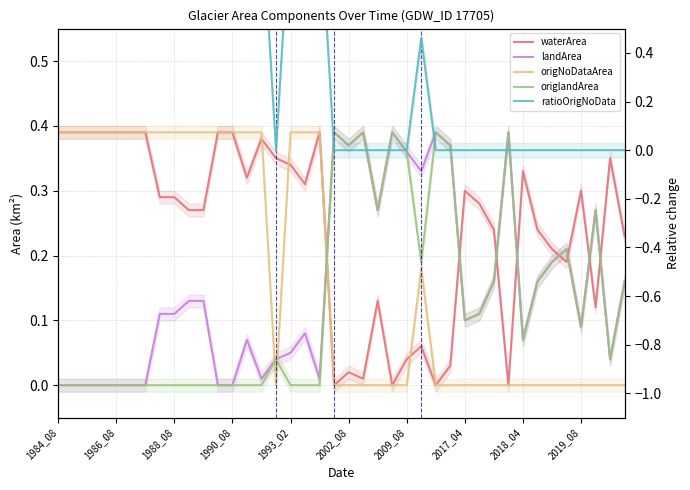

What is the sum of the origNoDataArea values at 10 and 15?

0.4